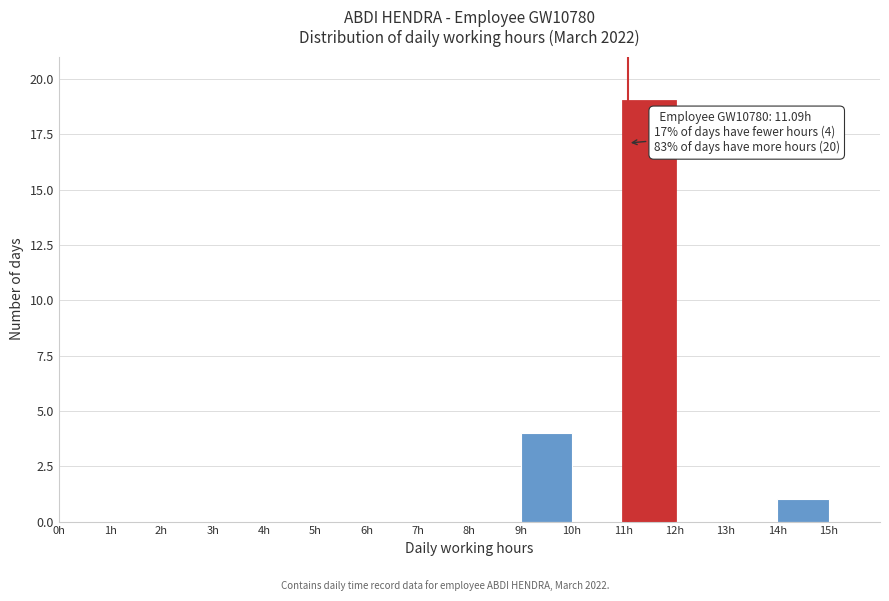

Which range on the x-axis has the tallest bar?

11 to 12